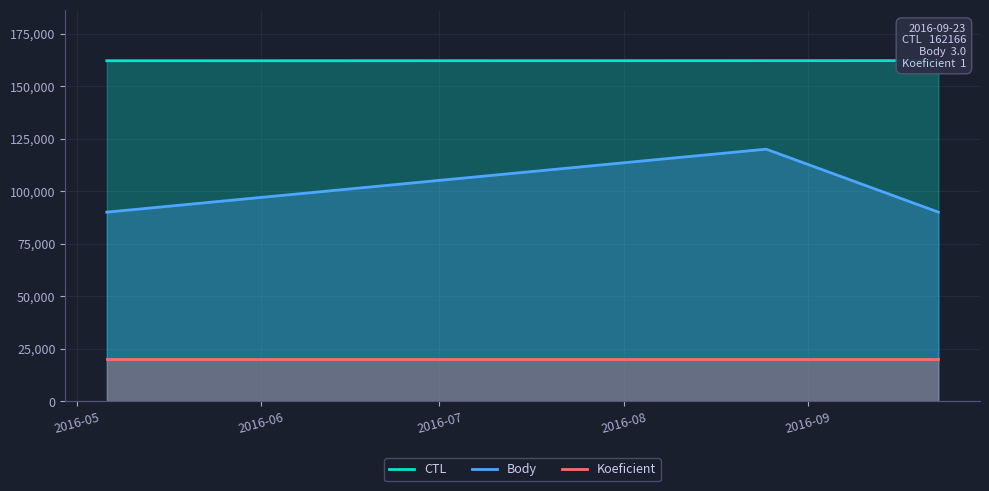

How many categories are shown in the chart?

3